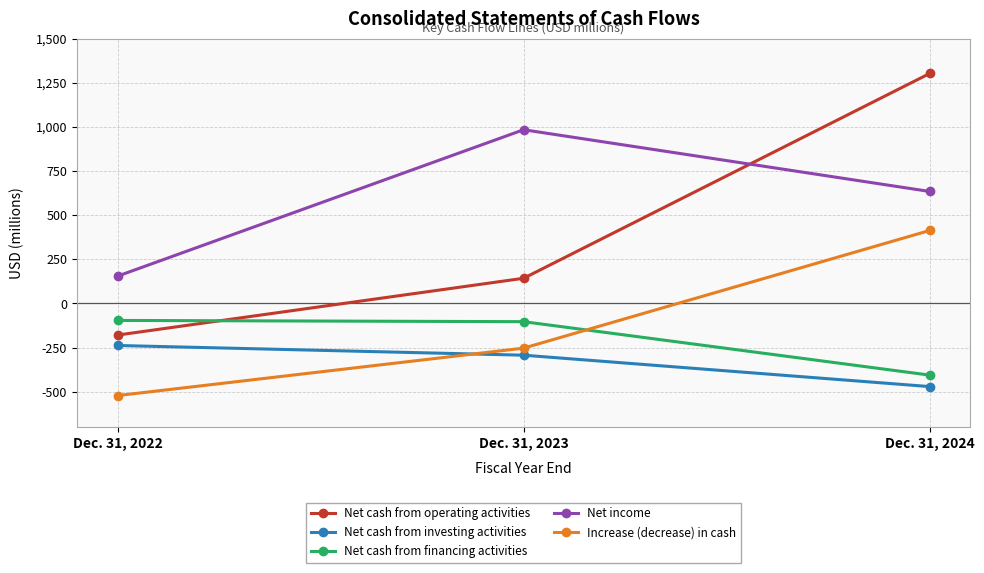

How many series are shown in this chart?

5